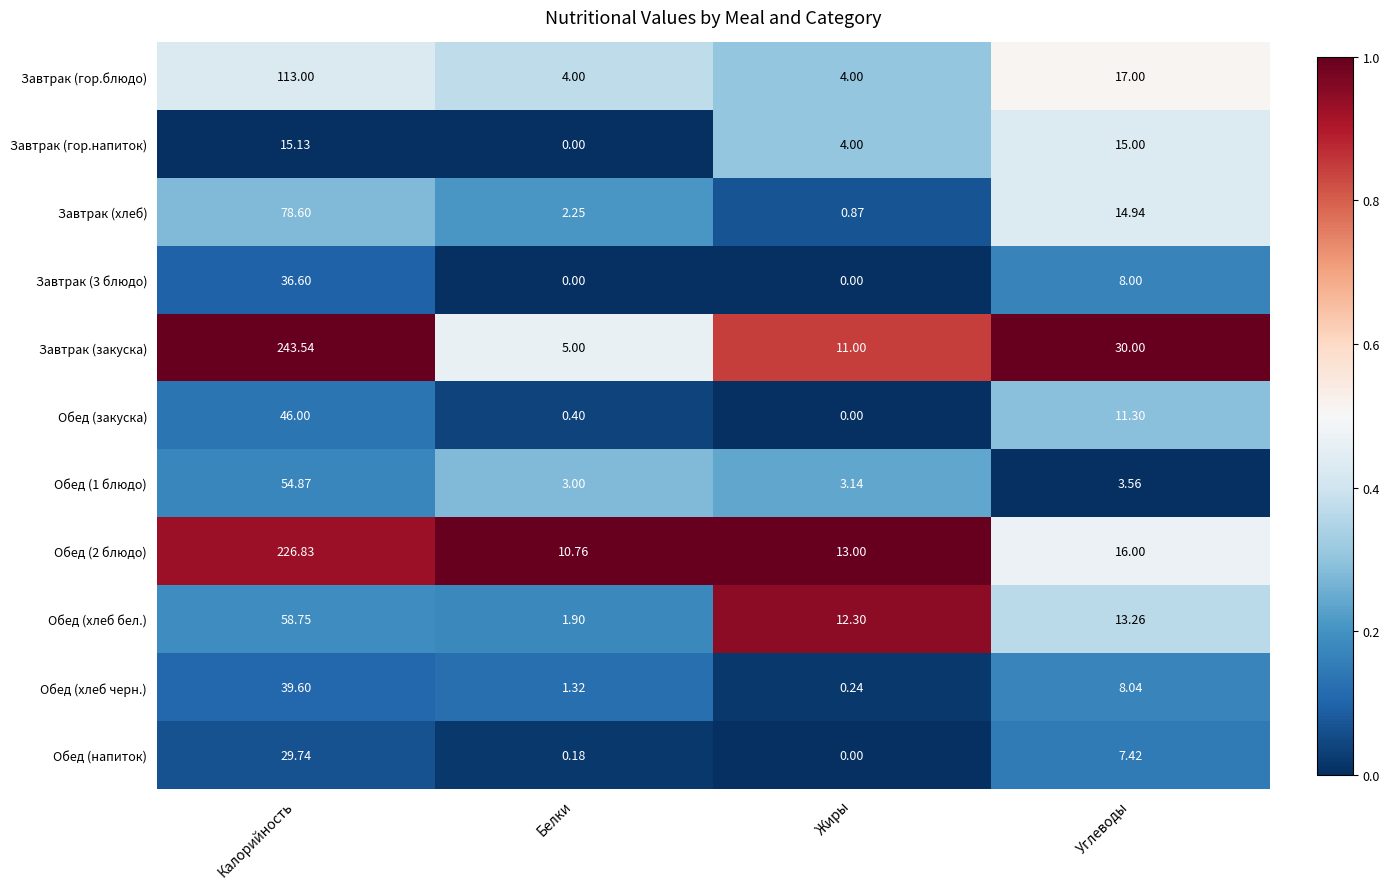

Which series changed the most between Жиры and Углеводы?

Завтрак (закуска)